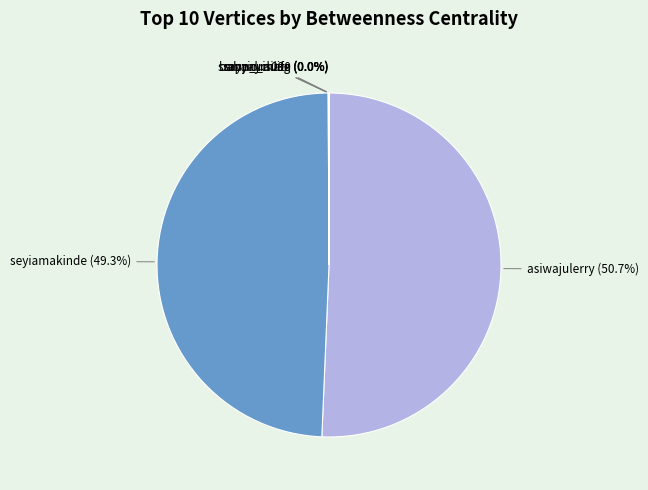

Is there any slice that represents more than half of the pie?

Yes